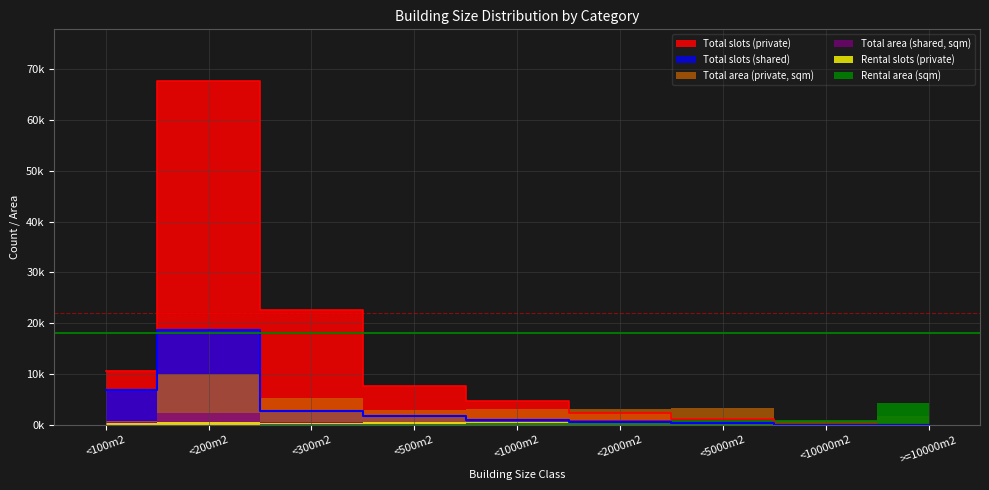

Where is Total area (private, sqm) nearest to the value 5387?

<300m2